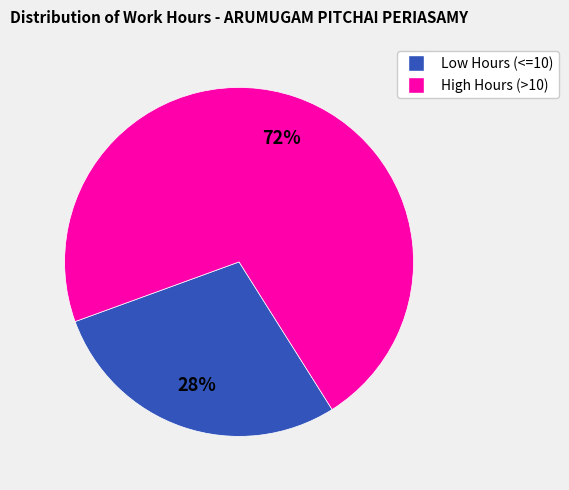

Is there any slice that represents more than half of the pie?

Yes